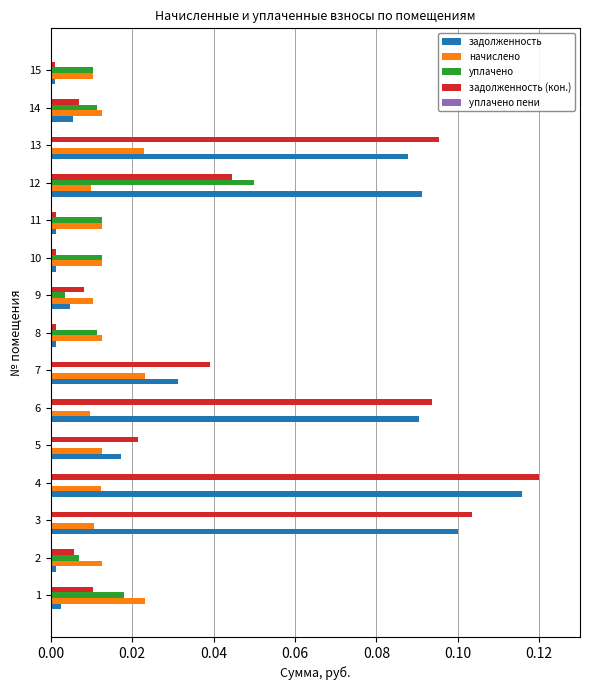

Between 10 and 12, which series saw the biggest shift?

задолженность